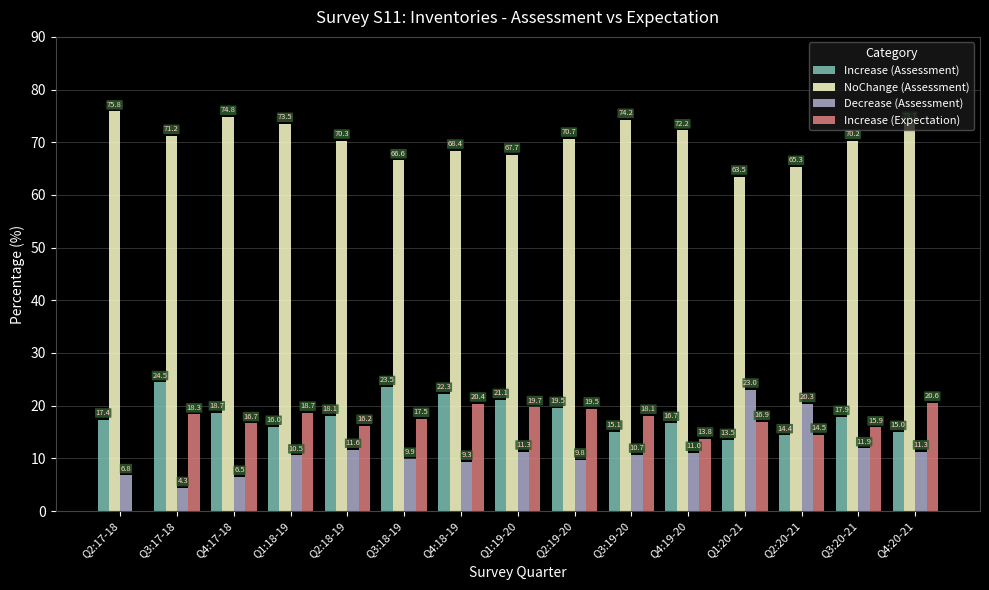

How many categories are shown in the chart?

15